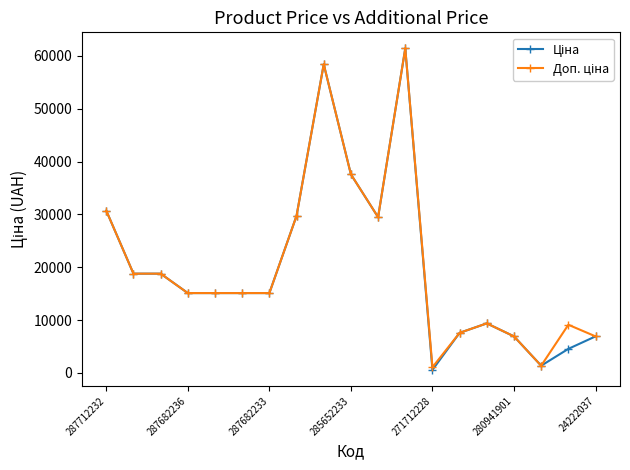

What is the greatest value displayed?

61434.3